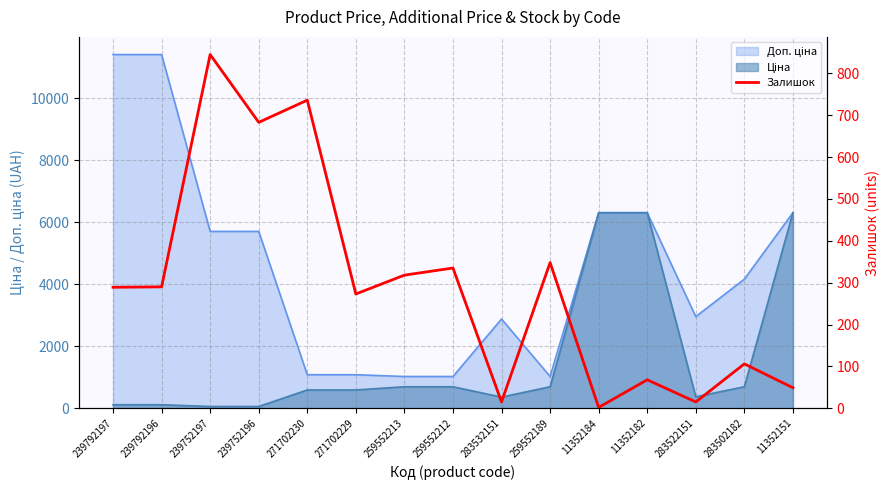

What is the difference between the maximum and minimum values?

843